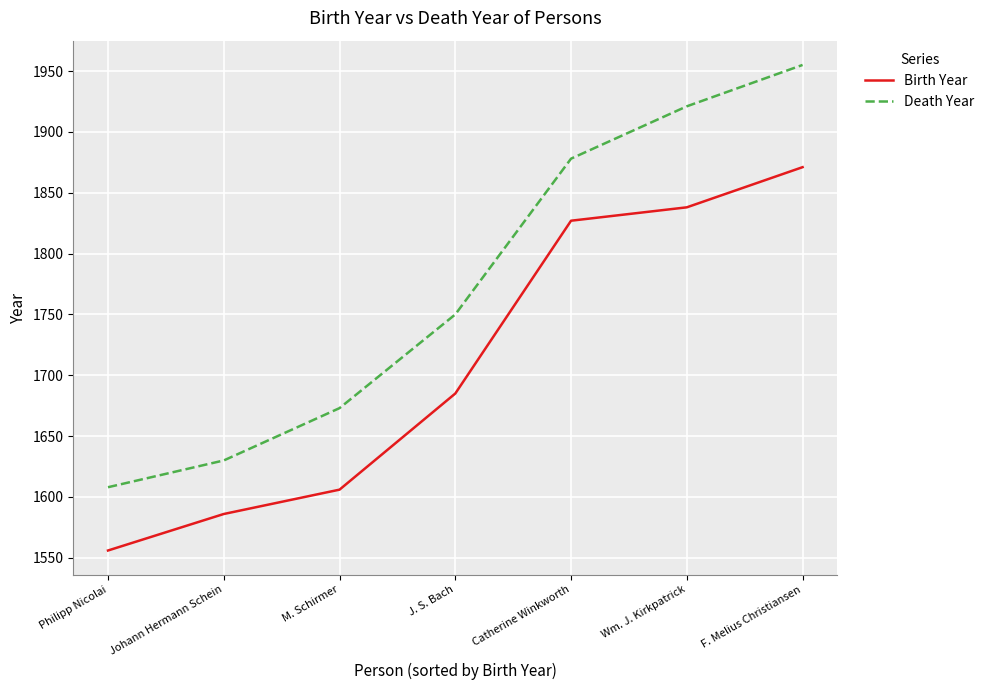

Where is Death Year nearest to the value 1781?

J. S. Bach